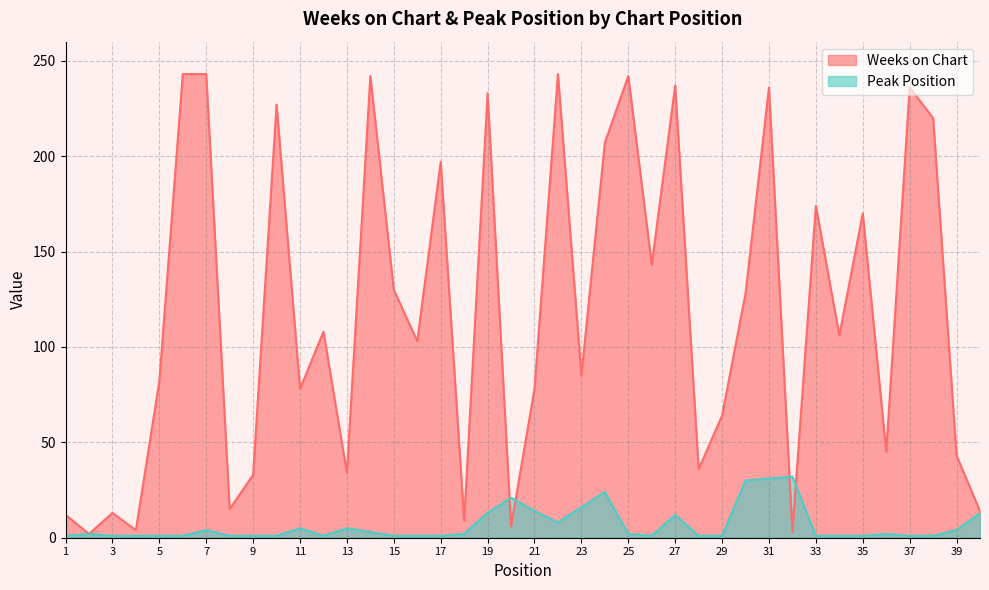

What is the minimum value shown in the chart?

1